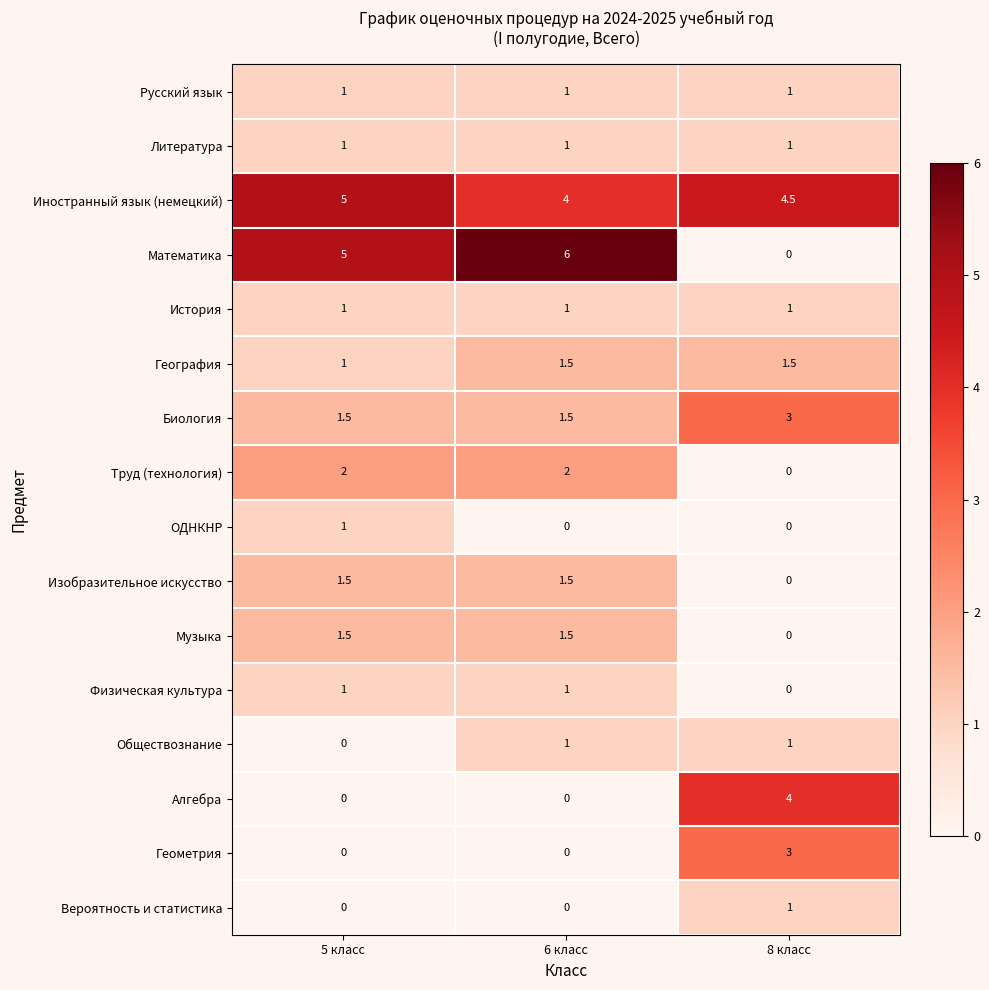

What is the total value across all series at 8 класс?

21.0